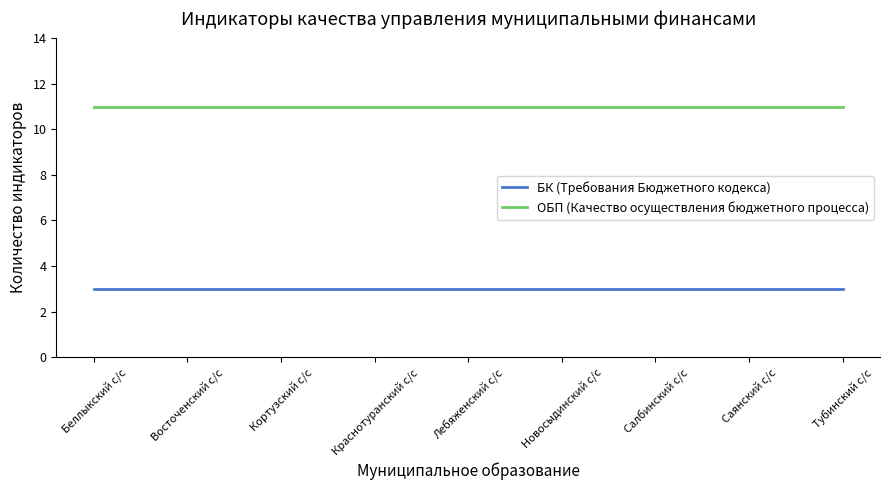

At how many categories does at least one series exceed 8?

9